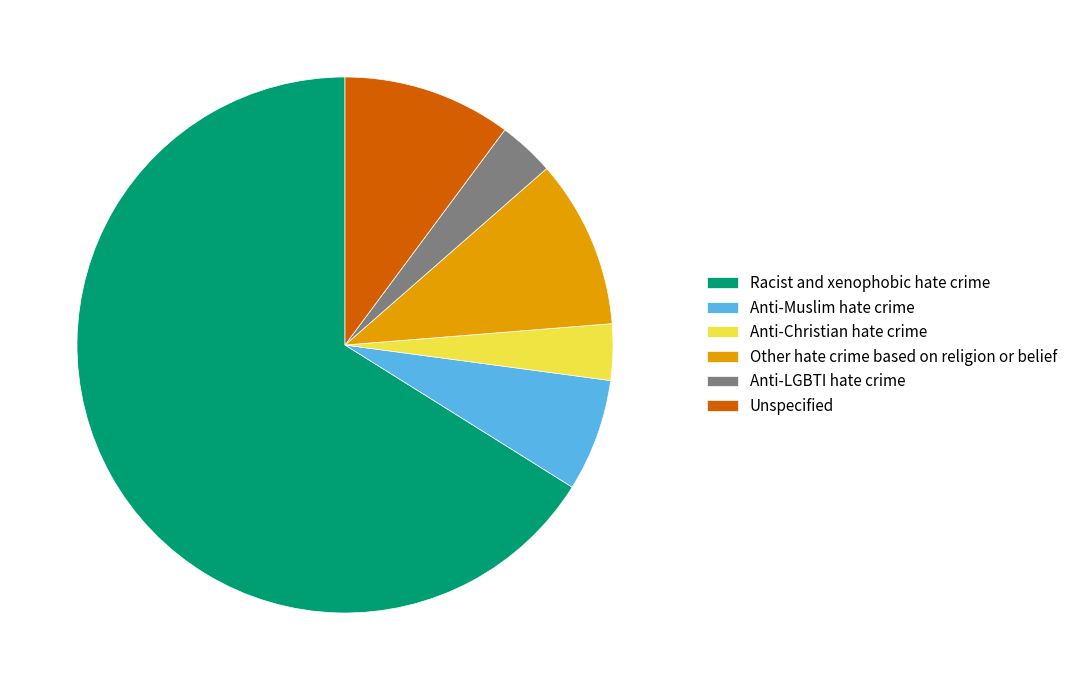

Does any single category account for the majority?

Yes